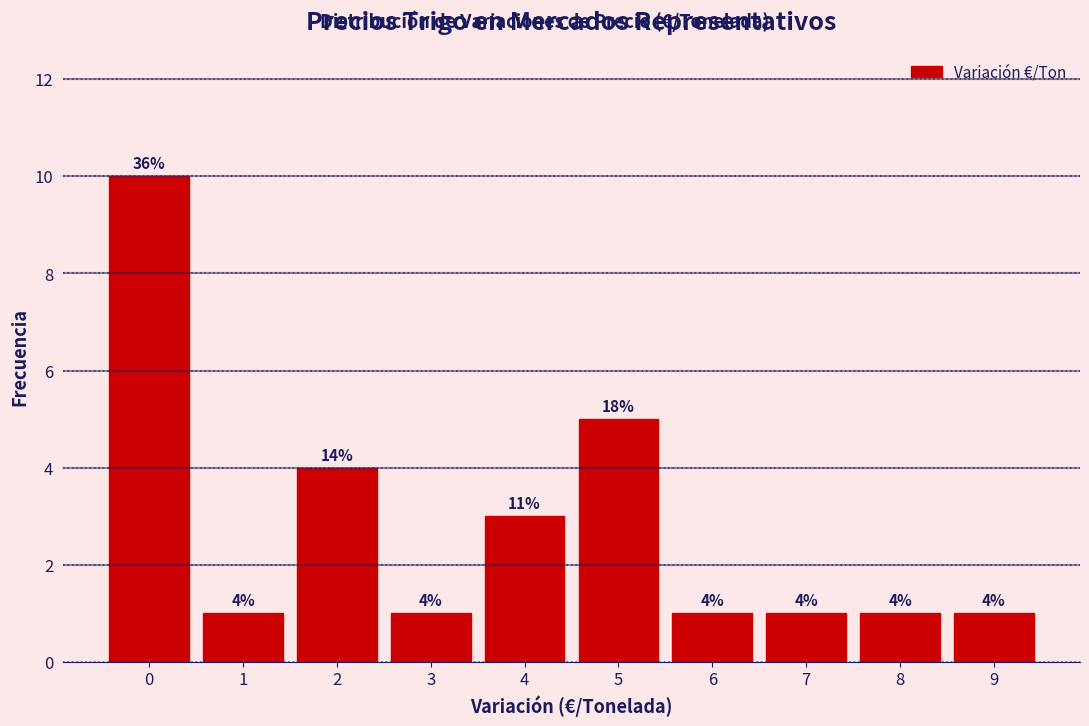

Which range on the x-axis has the tallest bar?

-0.5 to 0.5